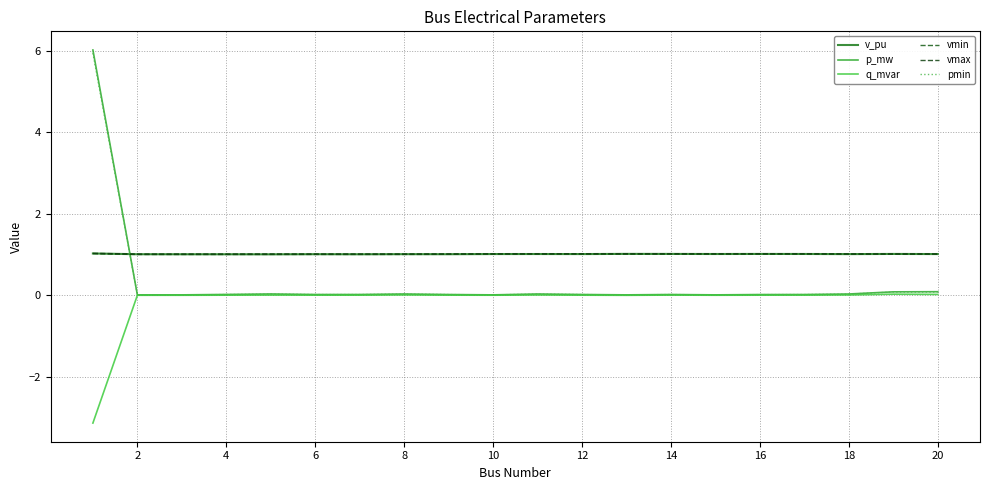

List the series in order of their peak value, highest first.

p_mw, pmin, vmax, v_pu, vmin, q_mvar